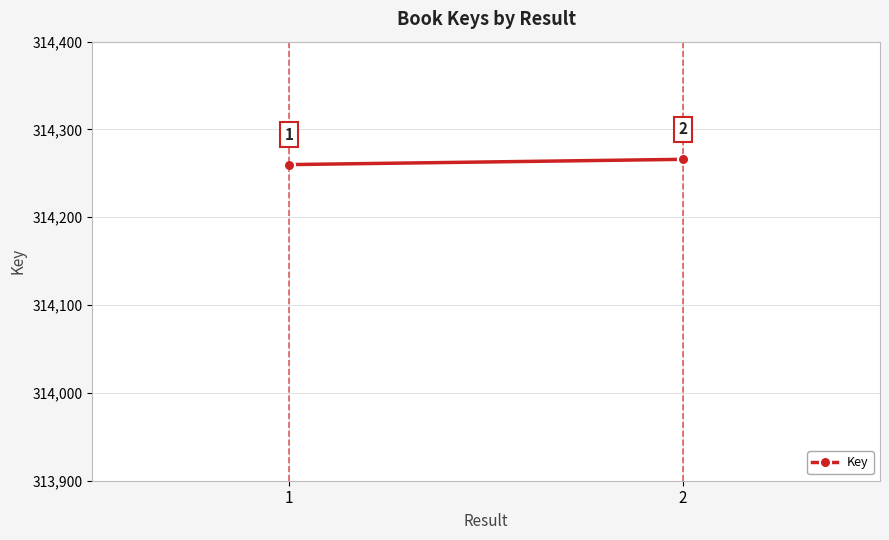

Which category has the lowest value across all series?

1